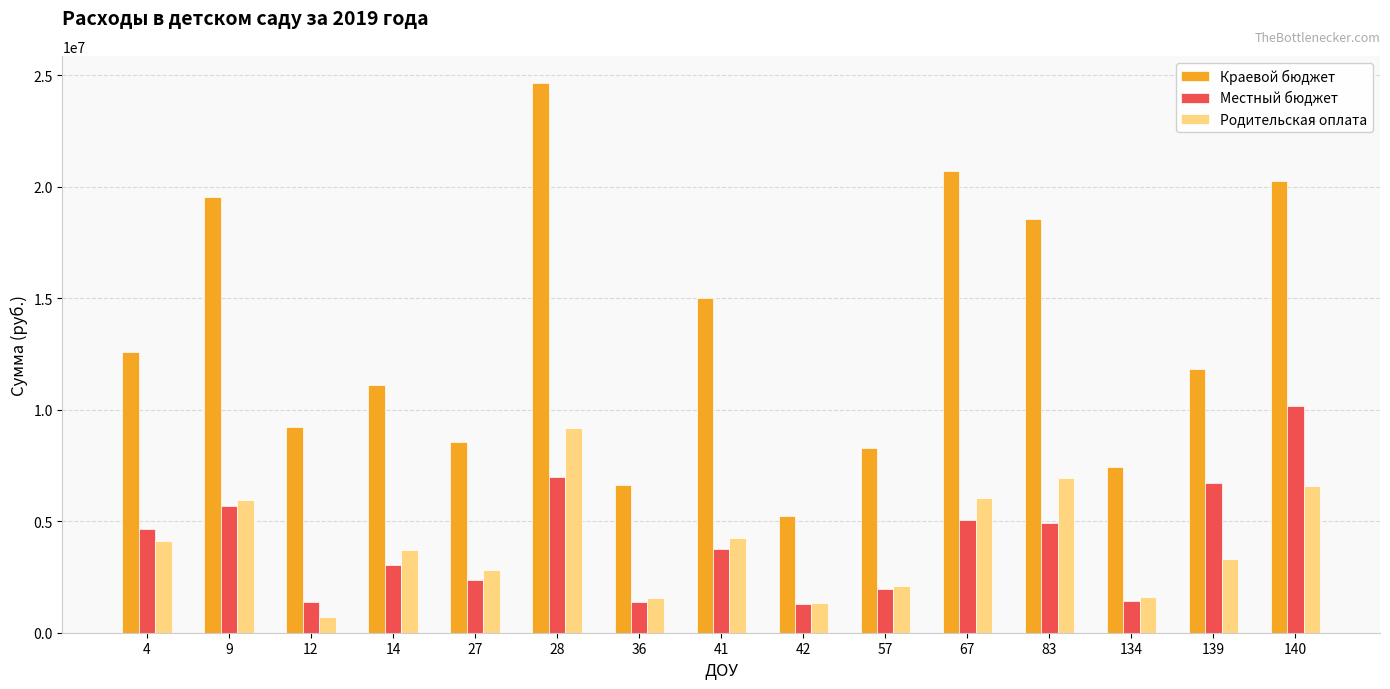

What is the value of the Родительская оплата bar at the 3rd from the left?

689789